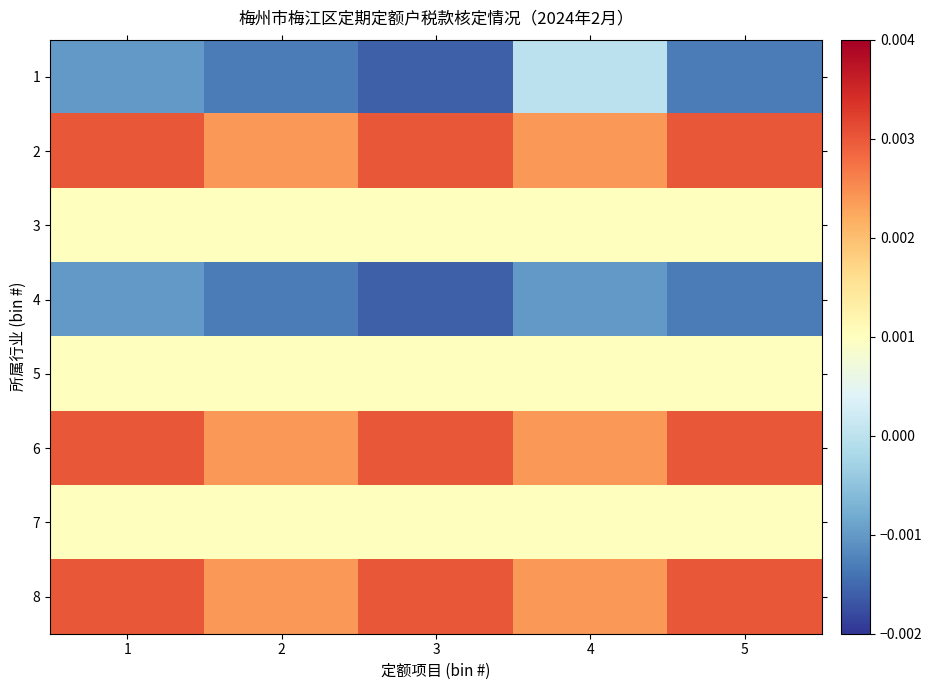

Which series has the largest range (max minus min)?

1